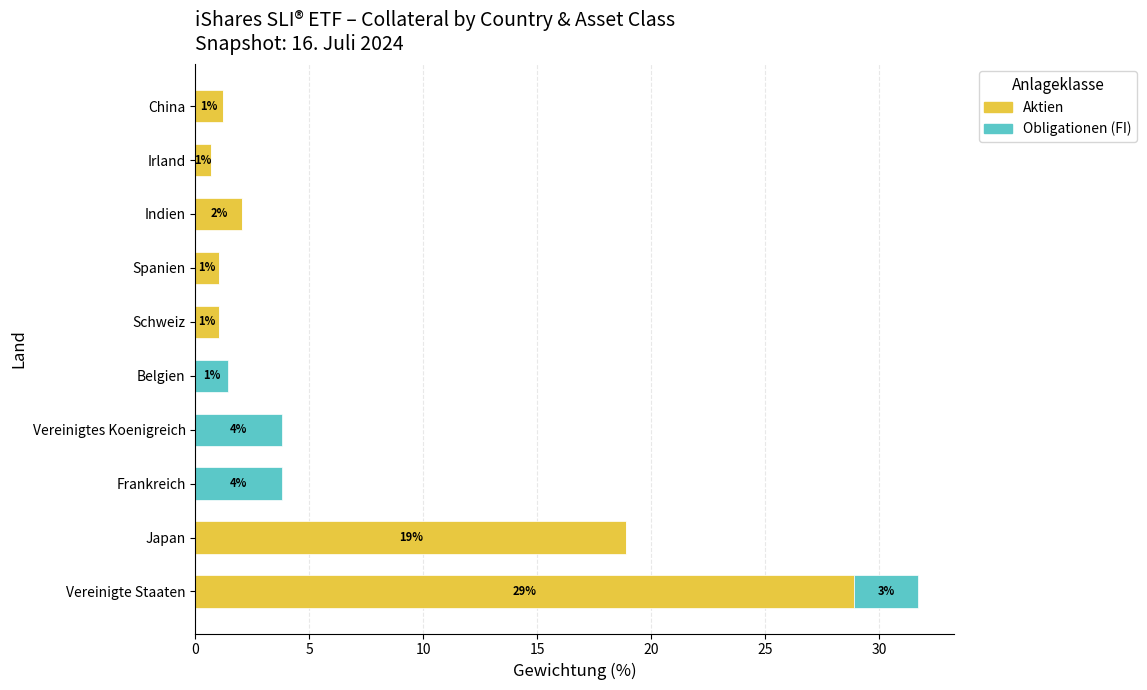

How many data points in Aktien are above 1?

6